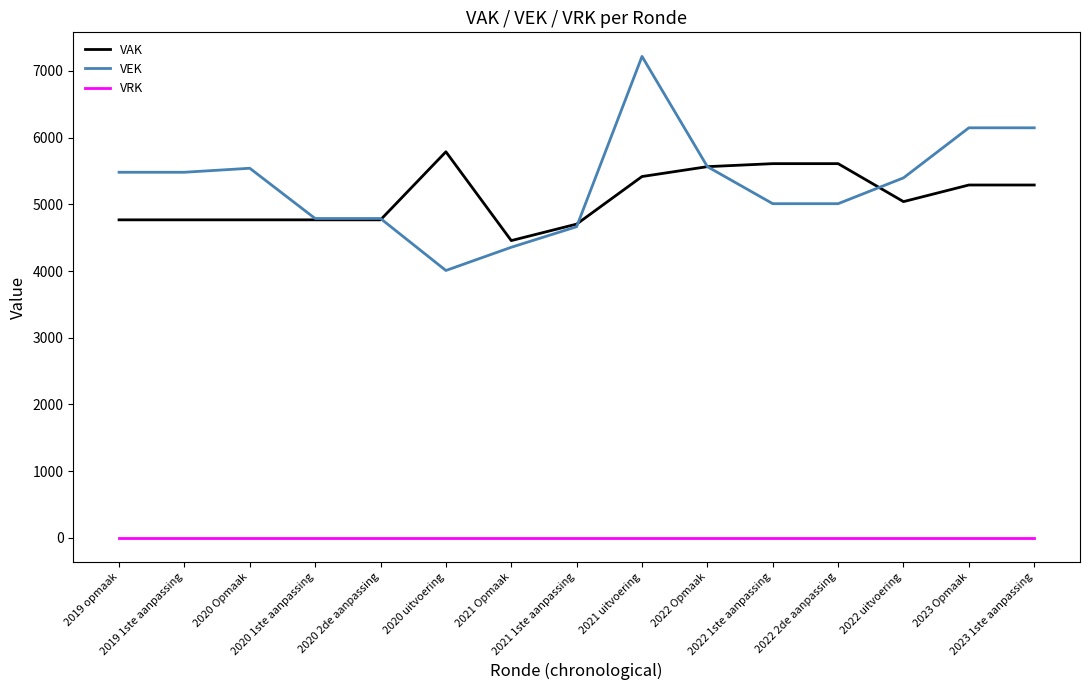

The value of VEK at 2022 uitvoering is 7611. True or false?

False